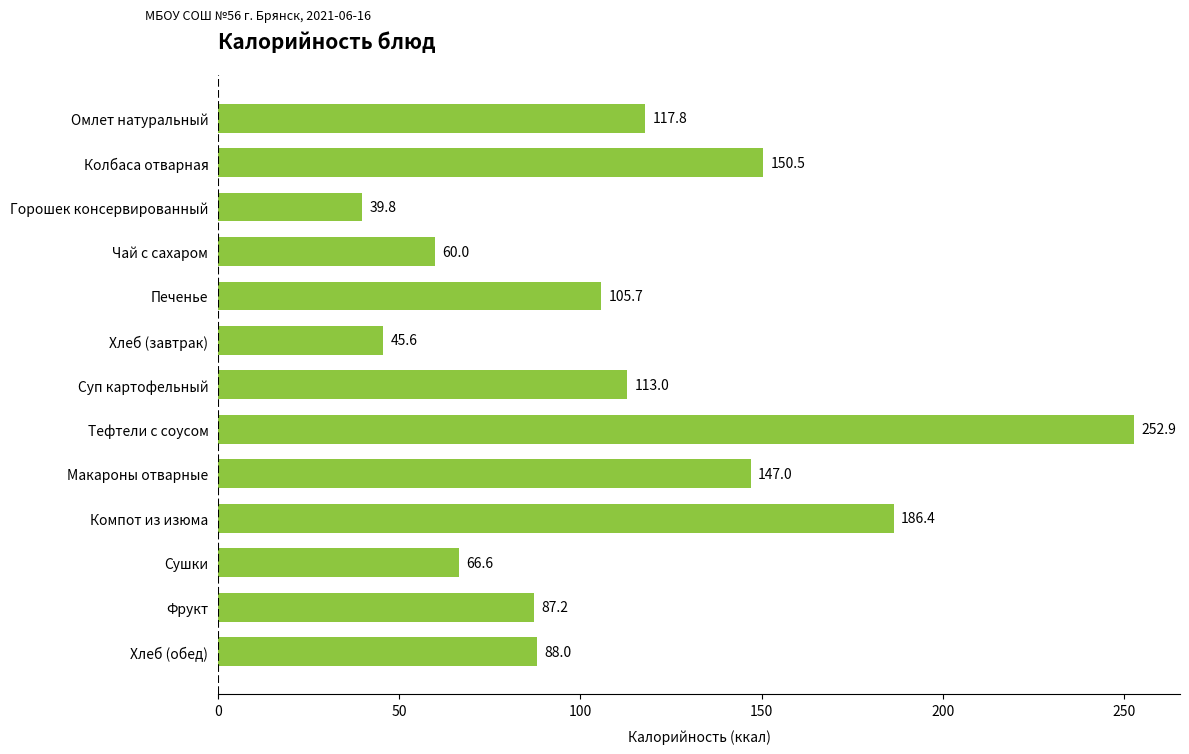

The chart shows a value of 147.0 at Макароны отварные. True or false?

True